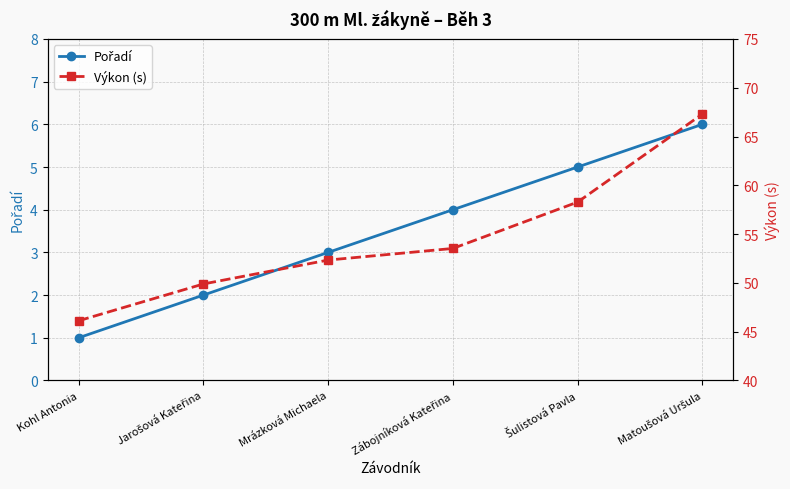

What is the value of the Výkon (s) point at the 2nd from the left?

49.9